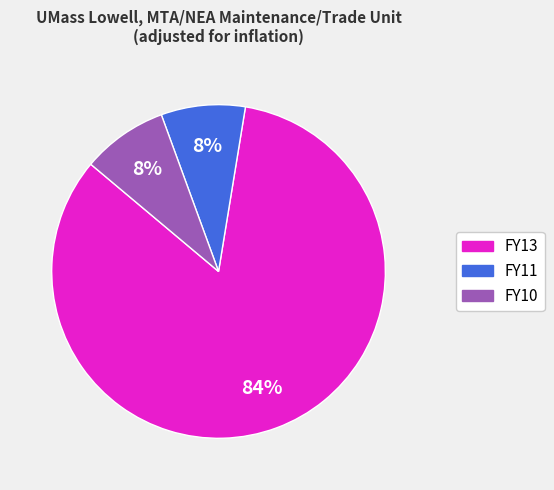

True or false: FY11 accounts for 8% of the total.

True